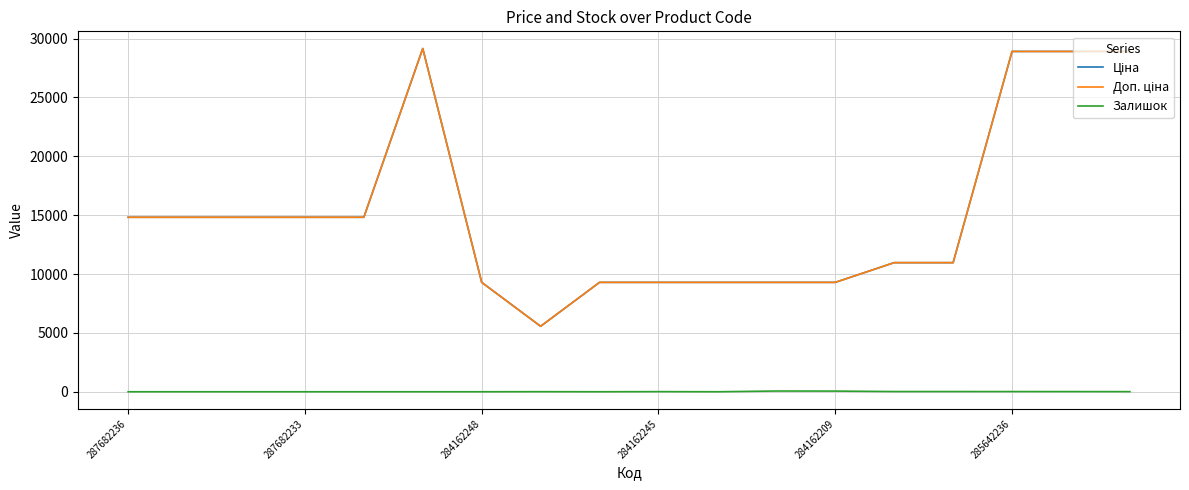

True or false: Доп. ціна and Ціна cross at least once.

False